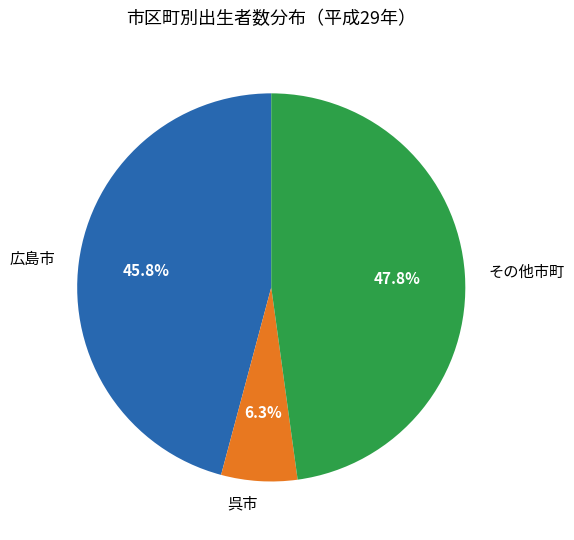

What is the largest slice in the pie chart?

その他市町